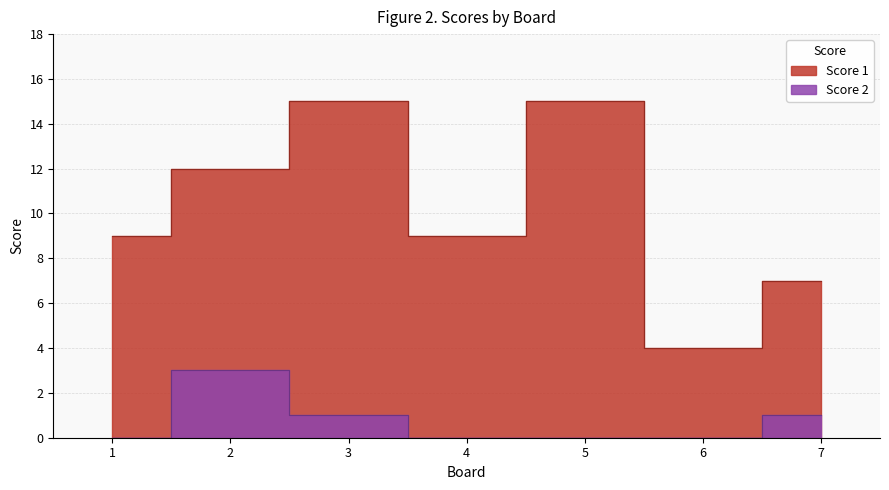

Is the value of Score 1 at 7 greater than the value of Score 2 at 4?

Yes